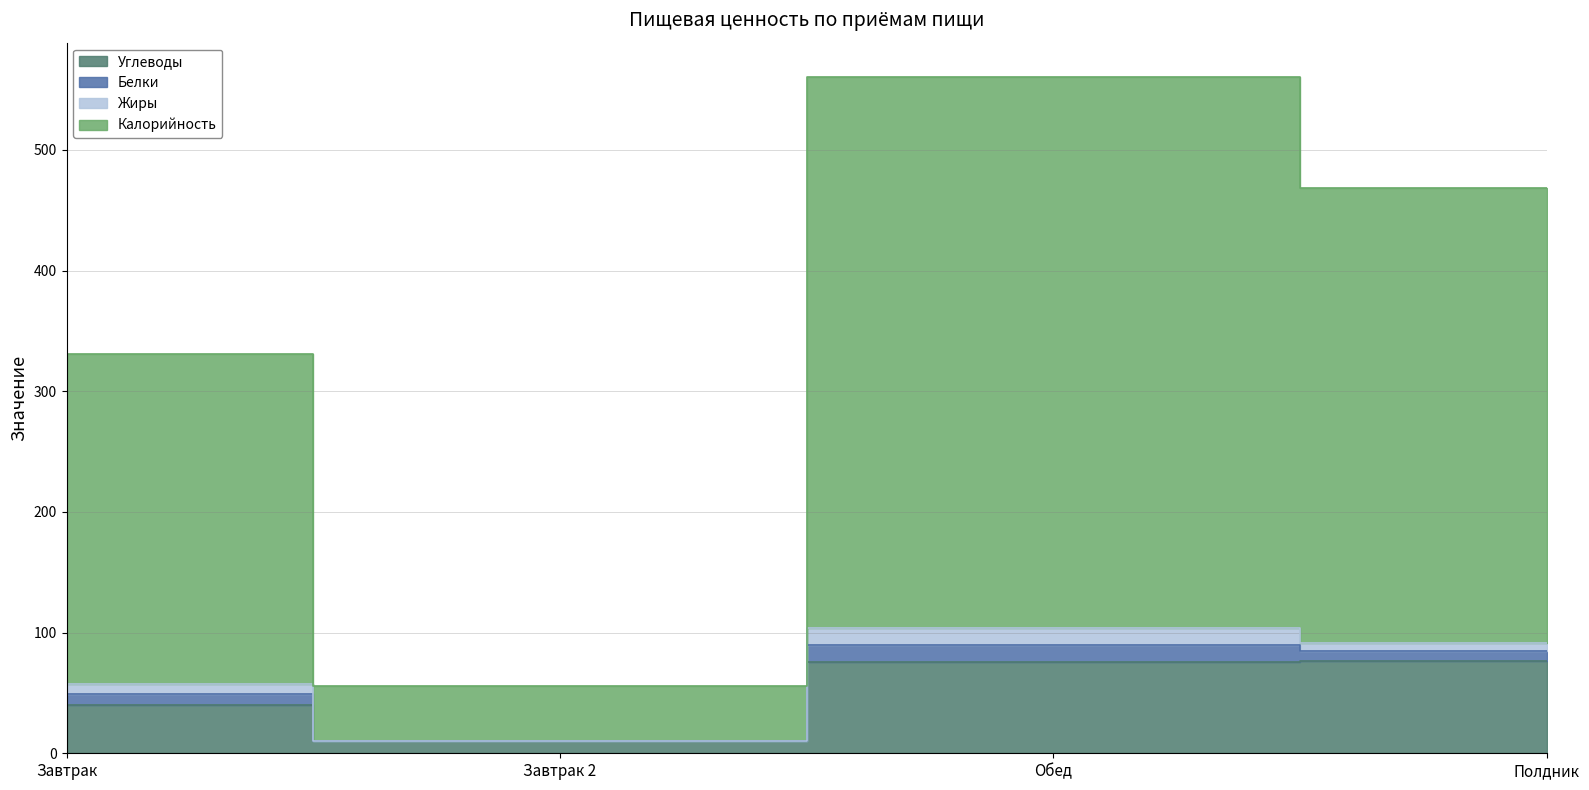

True or false: Калорийность and Углеводы cross at least once.

False